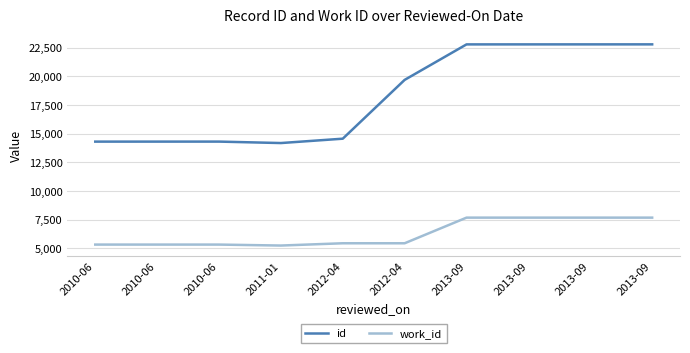

Between 2012-04 and 2013-09, which series saw the biggest shift?

id